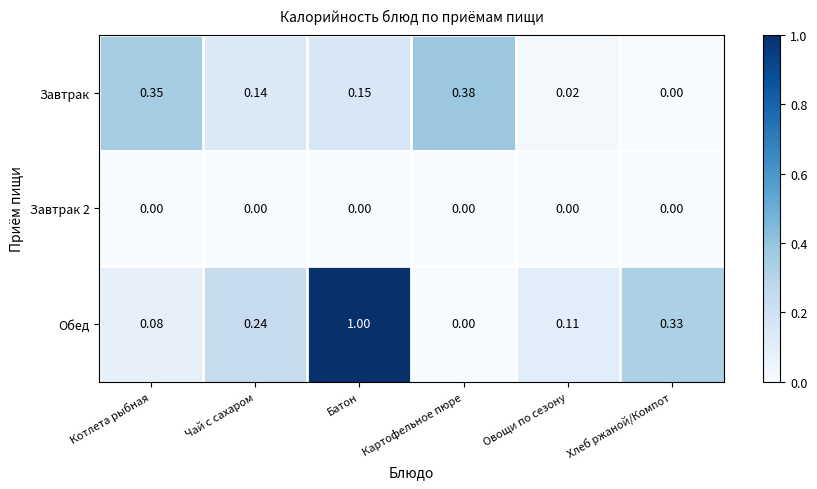

What is the maximum value shown in the chart?

1.0